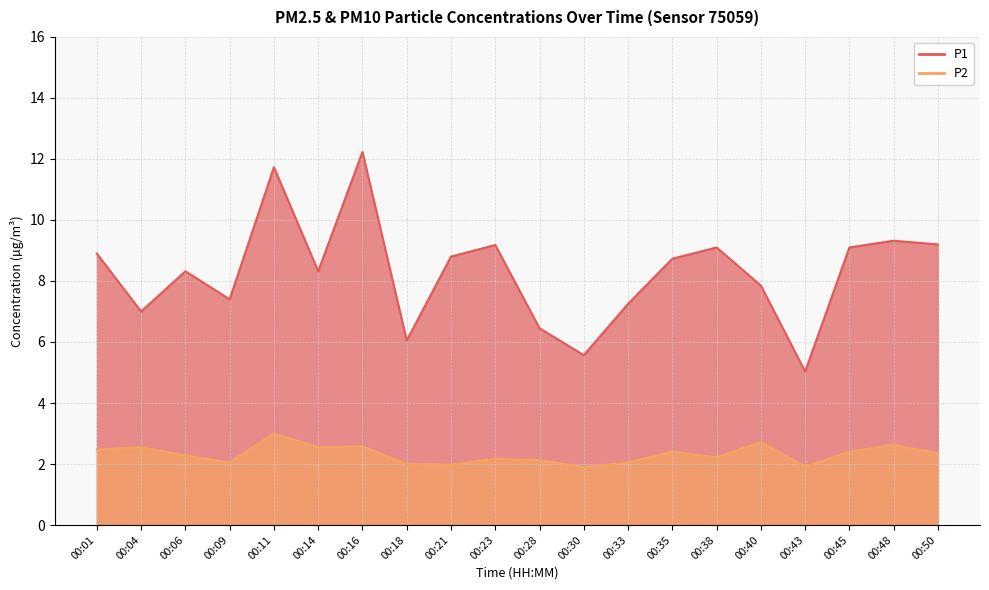

True or false: P2 has a value of 2.2 at 00:38.

True